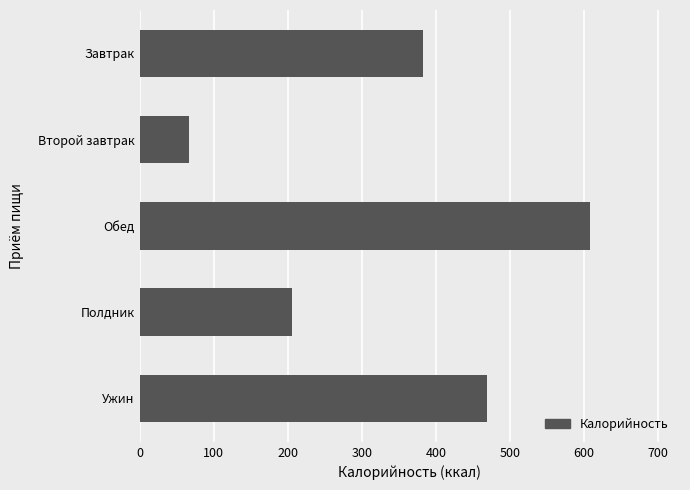

What is the change in value from Завтрак to Ужин?

+86.3